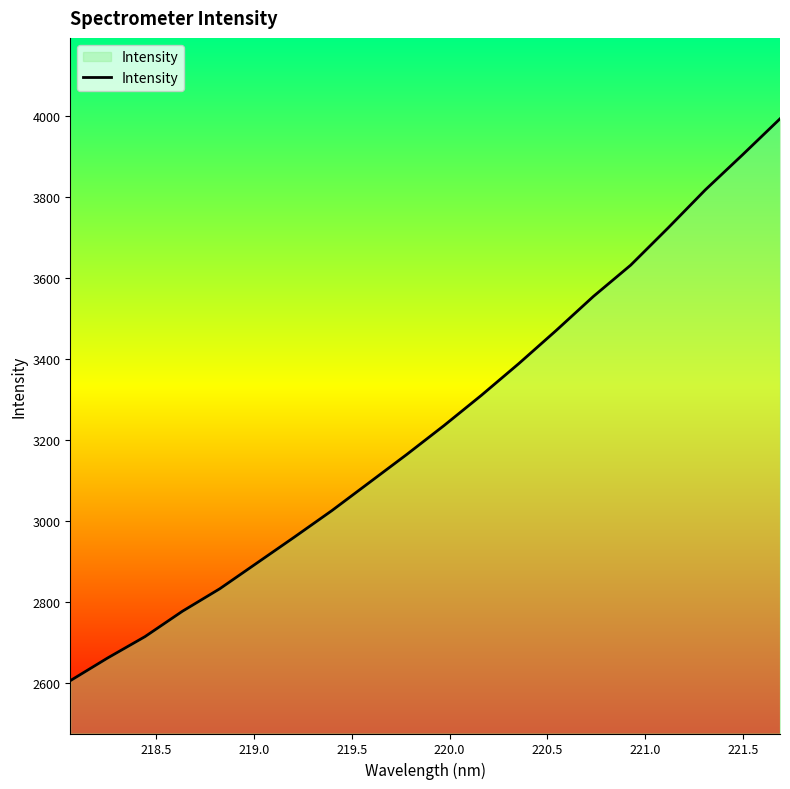

What is the smallest value displayed?

2606.5